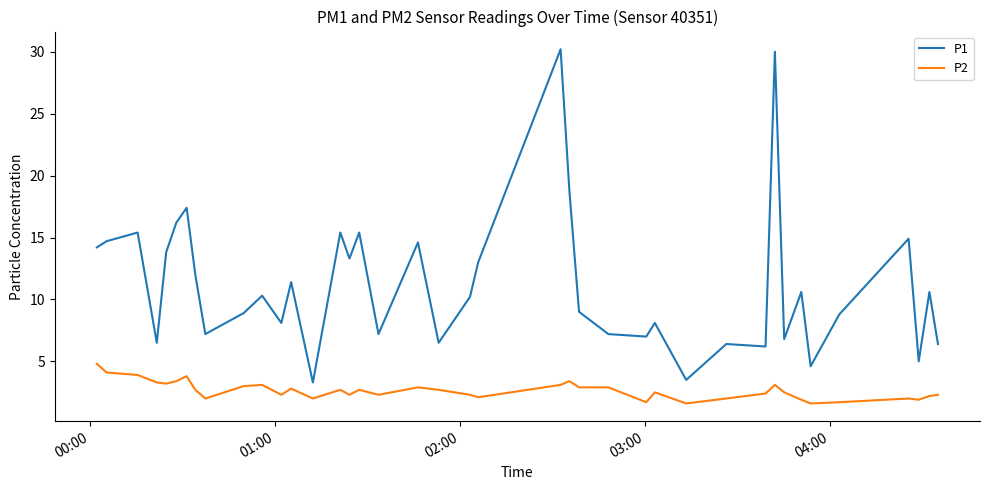

Which series has the largest total across all categories?

P1